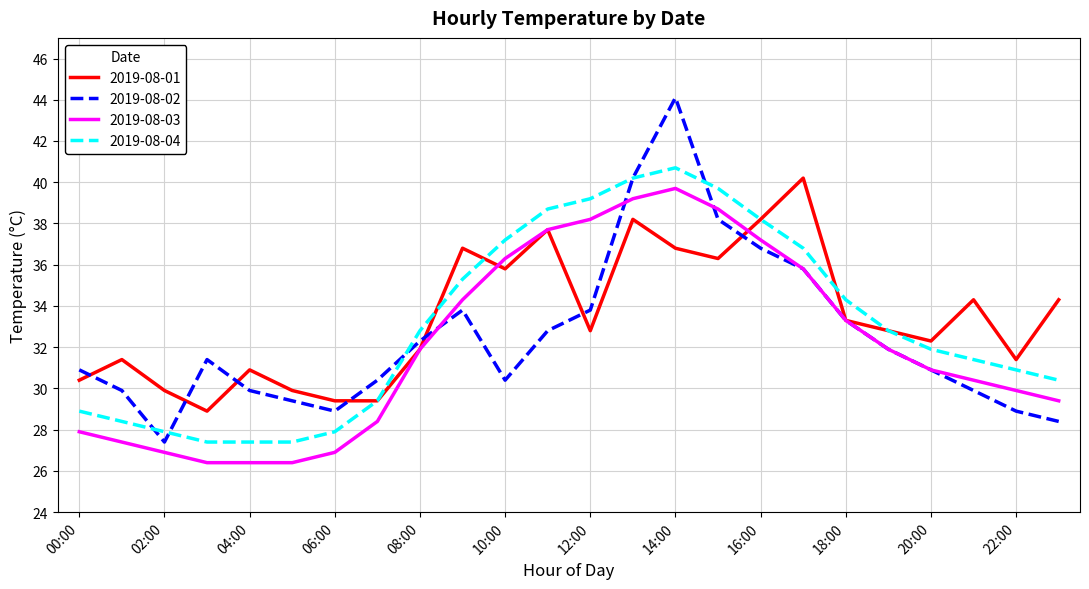

True or false: 2019-08-04 and 2019-08-03 cross at least once.

False